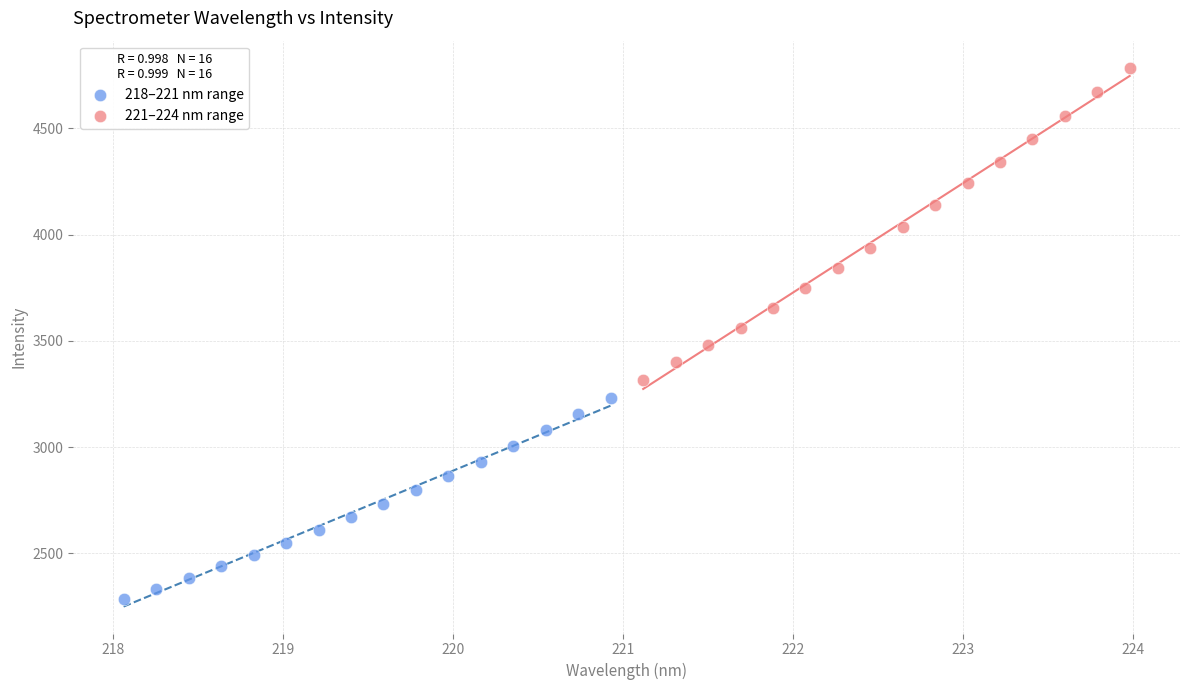

Which series reaches the minimum Y coordinate?

218–221 nm range